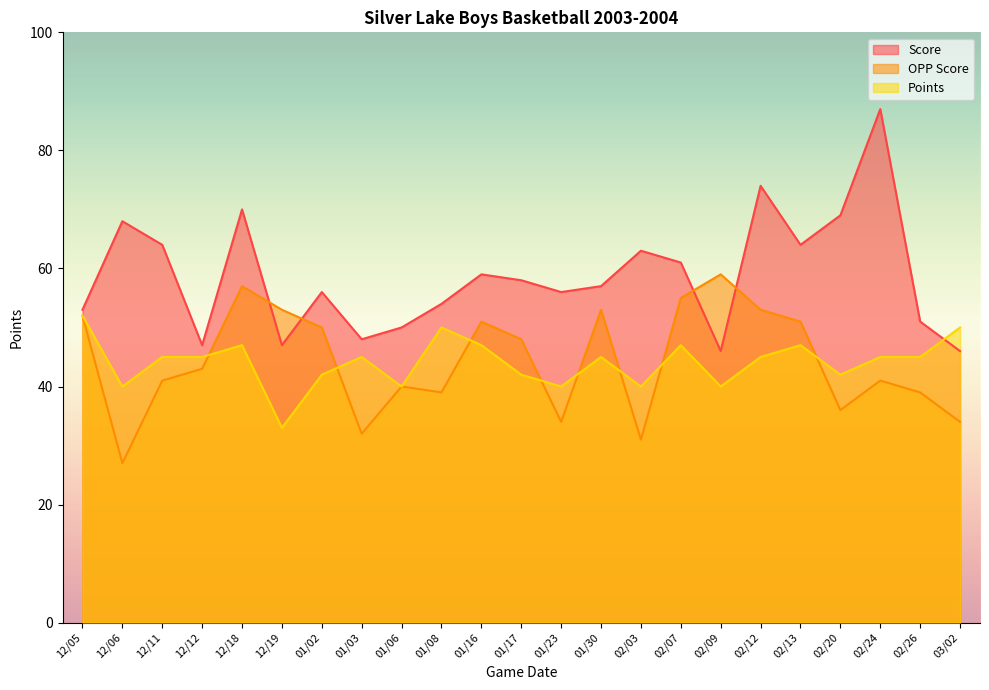

What value does the Points series have at 12/12?

45